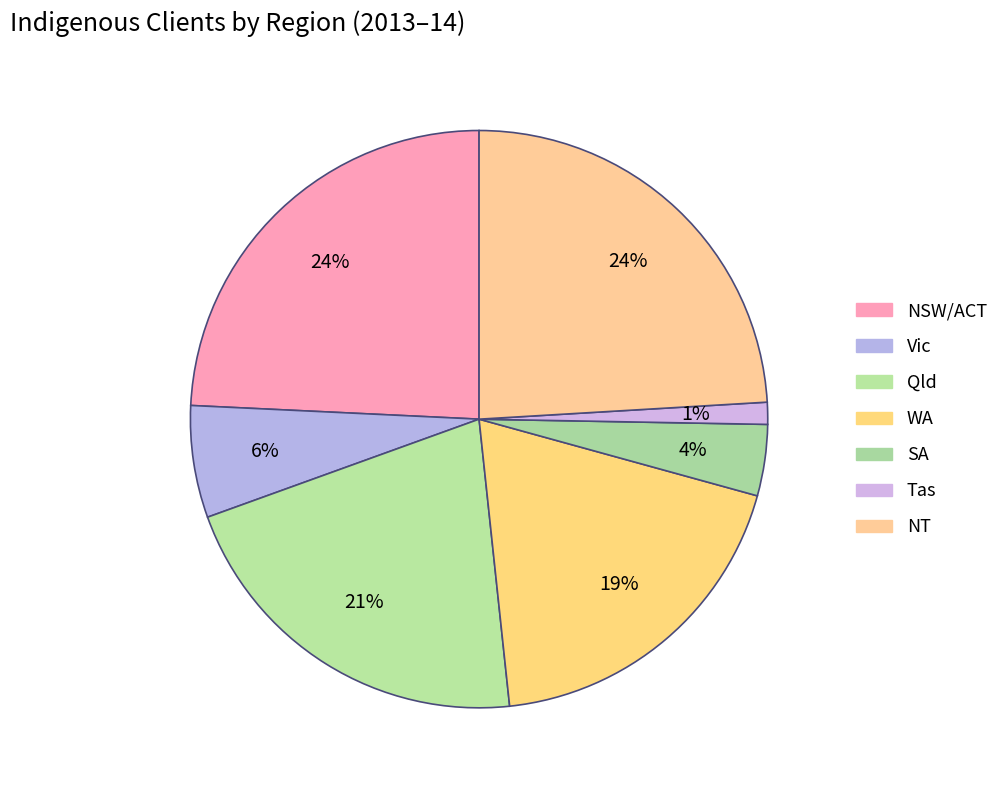

Combined, do NT and Vic account for over 50%?

No